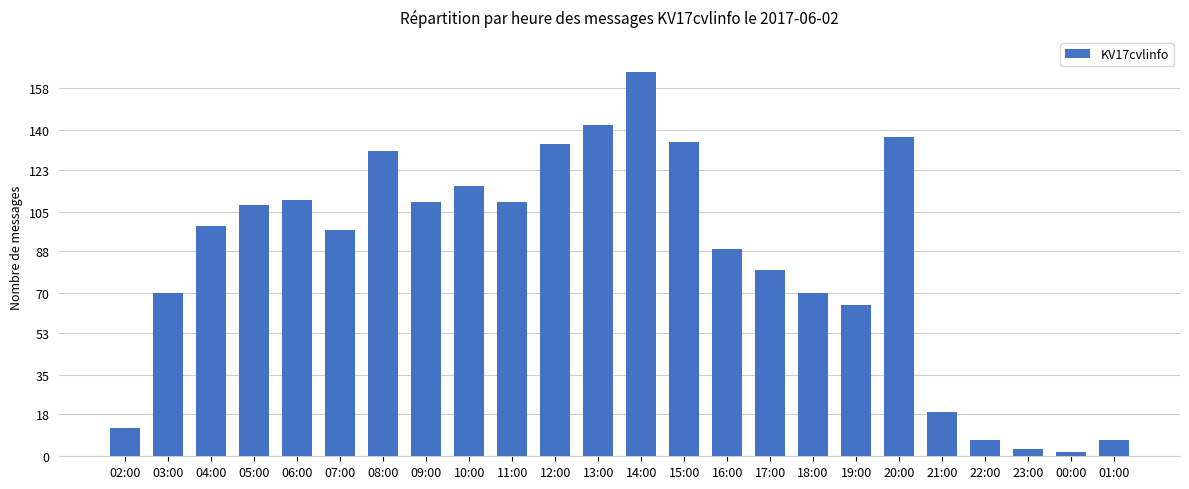

What is the maximum value shown in the chart?

165